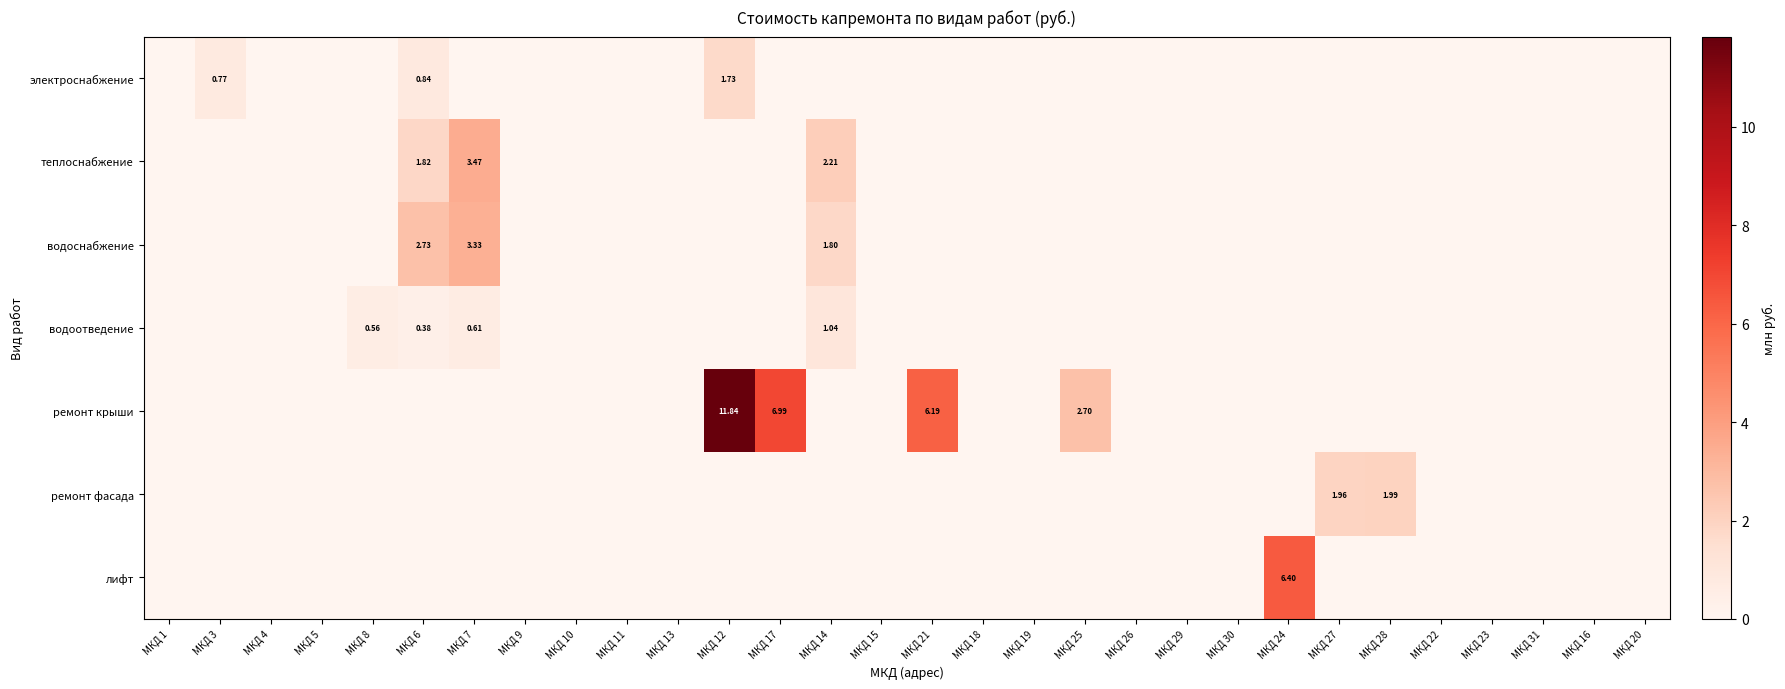

At which category is the sum across all series the highest?

МКД 12